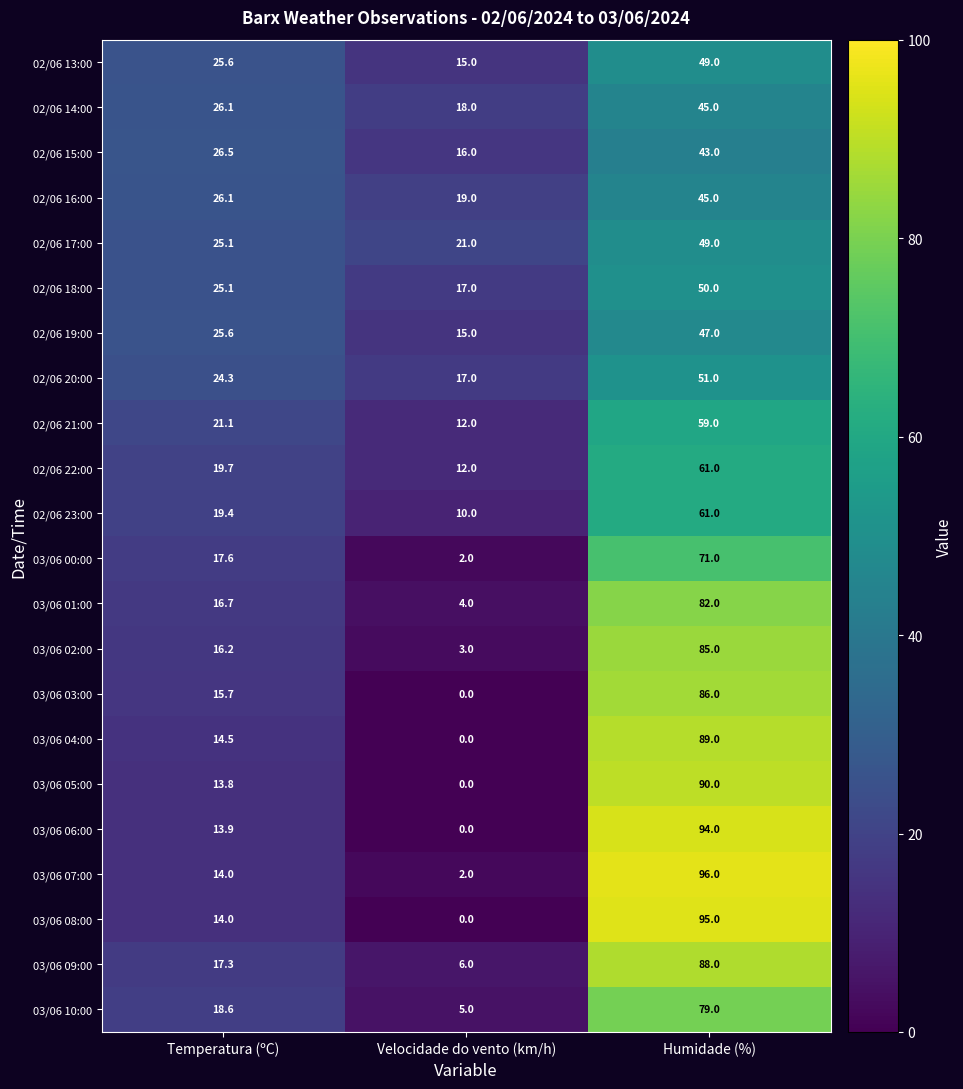

At which label does 03/06 00:00 first exceed 17?

Temperatura (ºC)